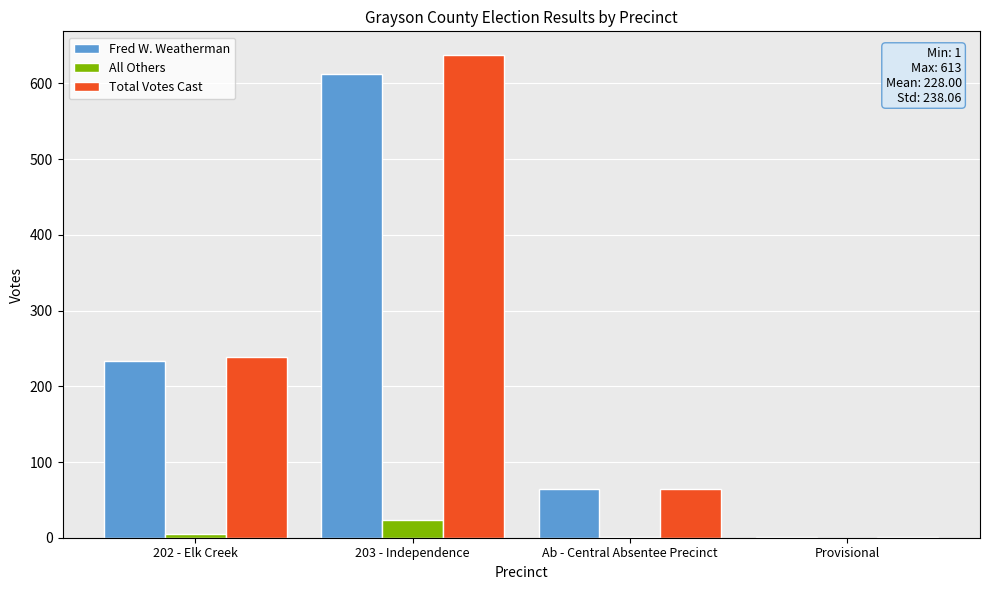

Which series changed the most between 202 - Elk Creek and Provisional?

Total Votes Cast